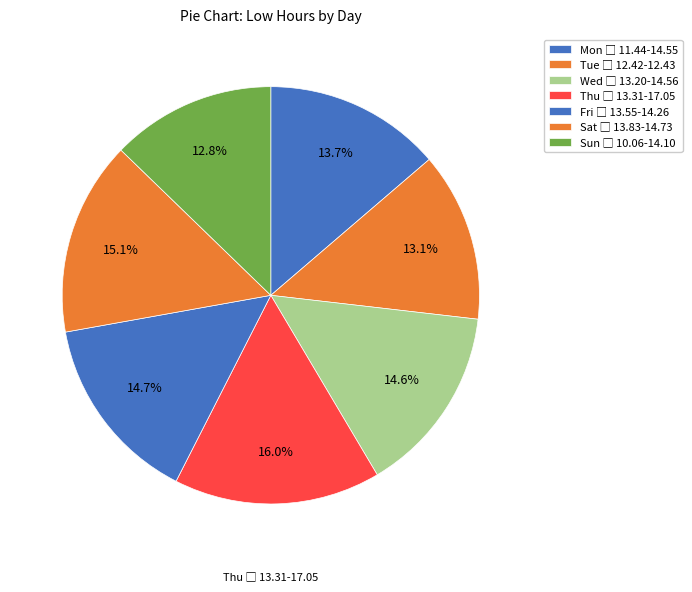

To the nearest percent, what is the difference between the Tue and Sat slice percentages?

2%